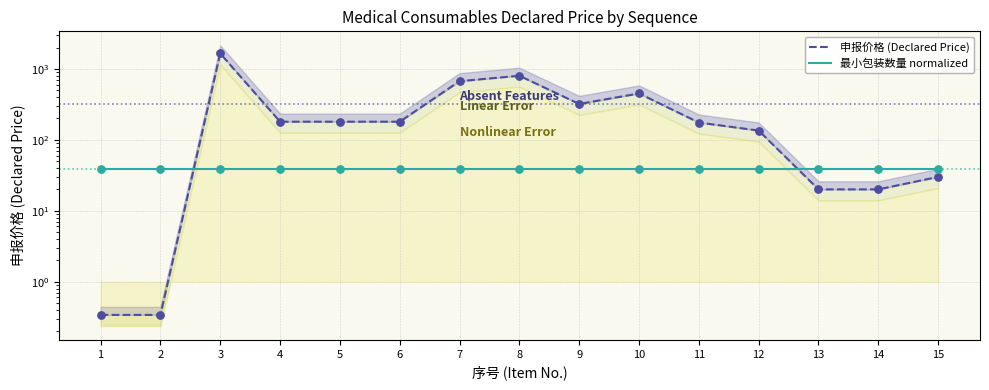

Is the value of 申报价格 (Declared Price) at 15 greater than the value of 最小包装数量 normalized at 4?

No